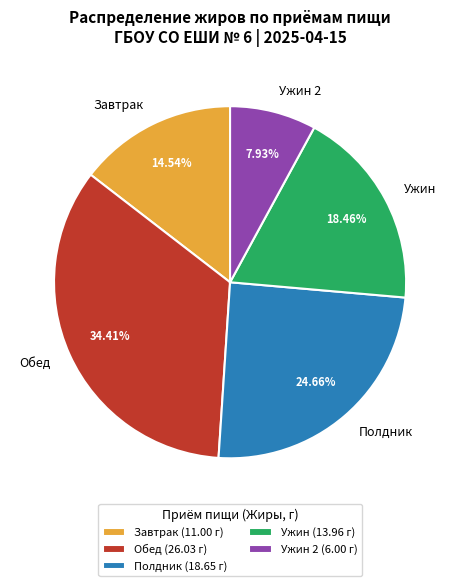

True or false: Обед accounts for 34% of the total.

True